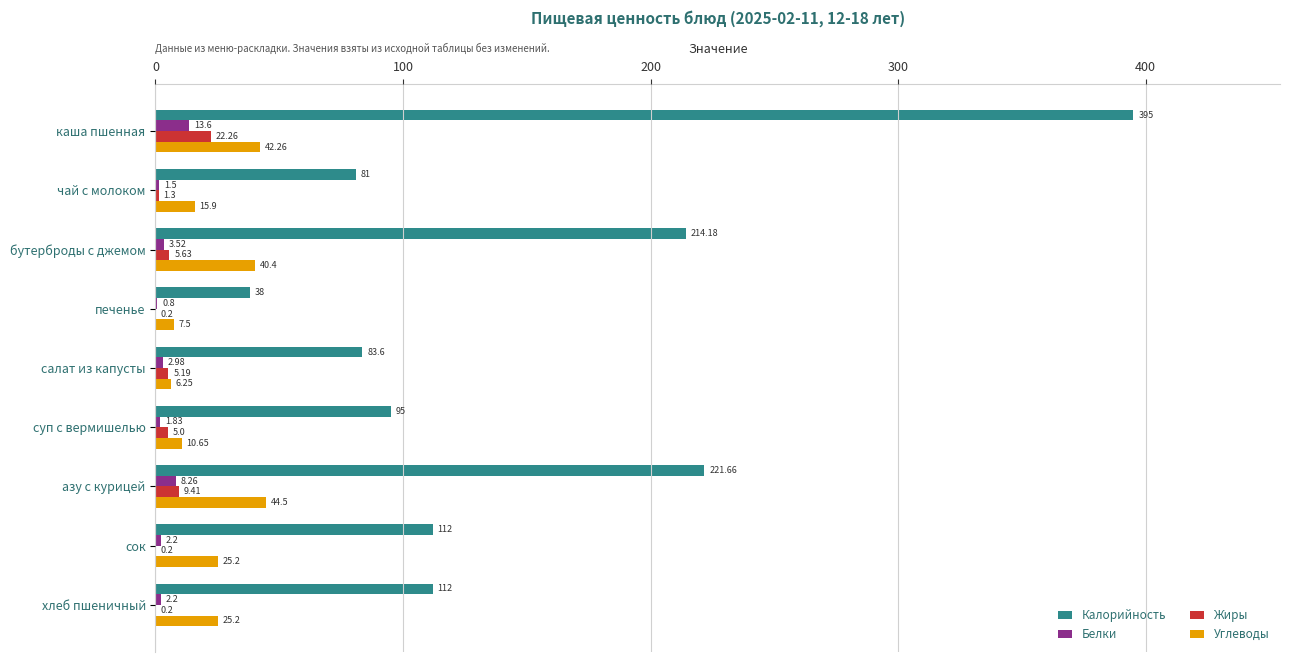

What is the sum of the Белки values at азу с курицей and печенье?

9.1